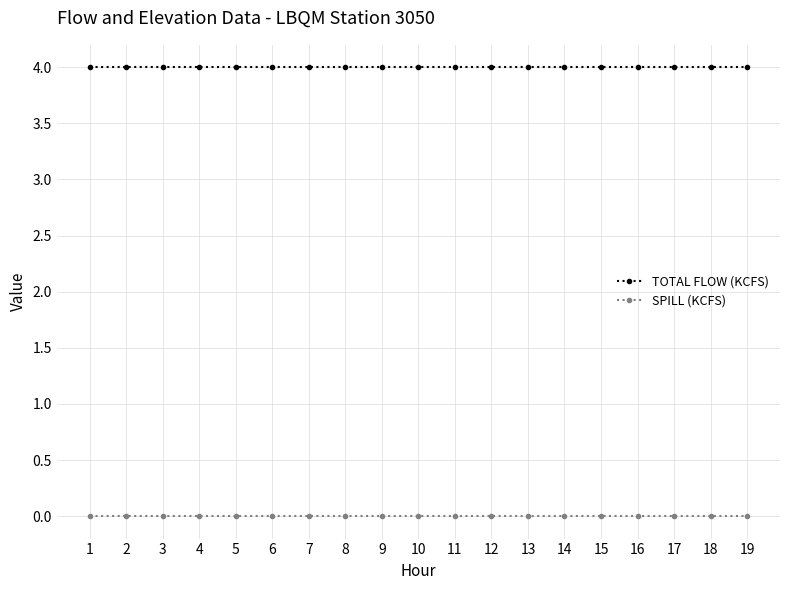

Is it true that SPILL (KCFS) equals 0 at 5?

True